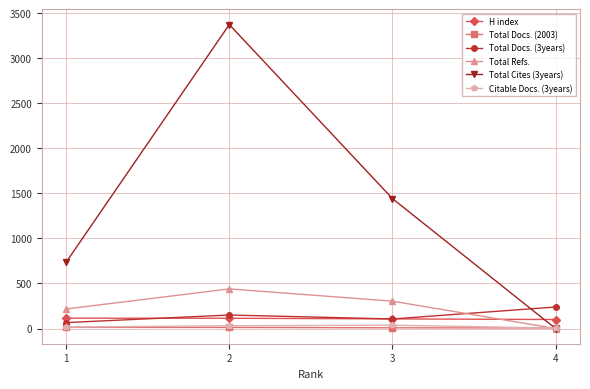

What is the greatest value displayed?

3375